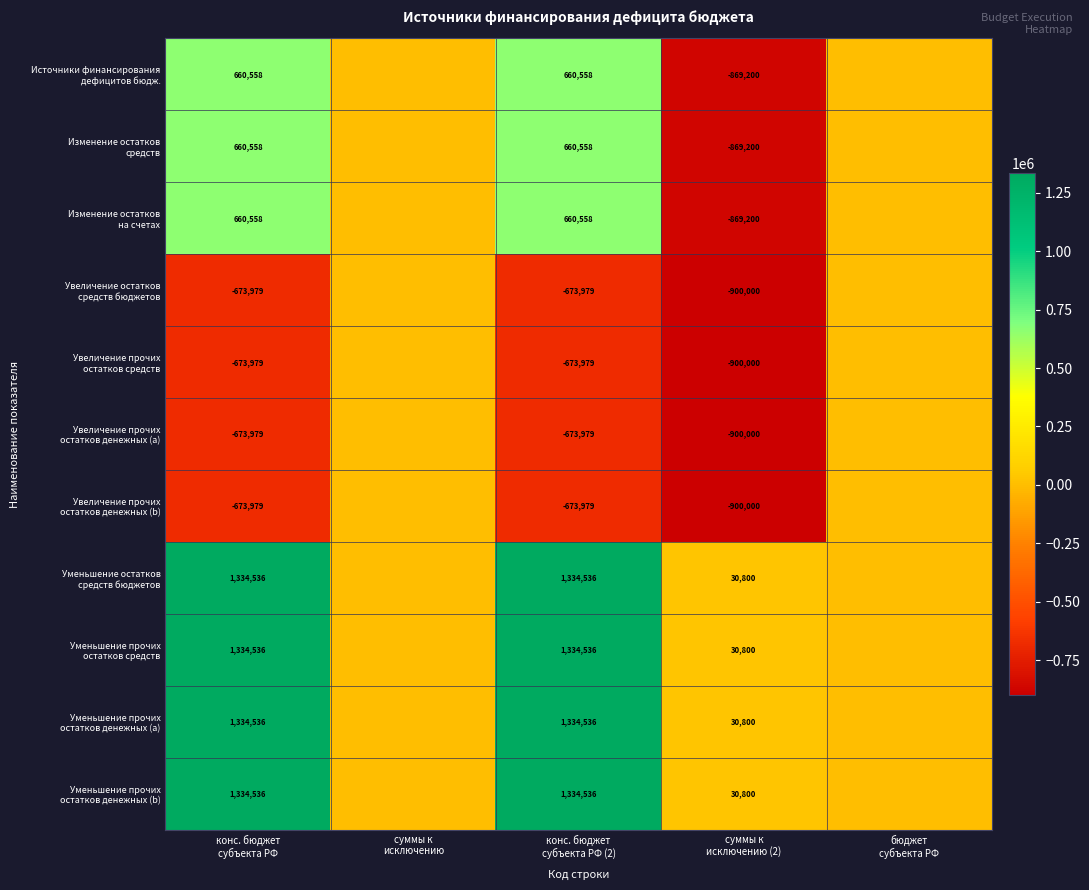

How many series are shown in this chart?

11